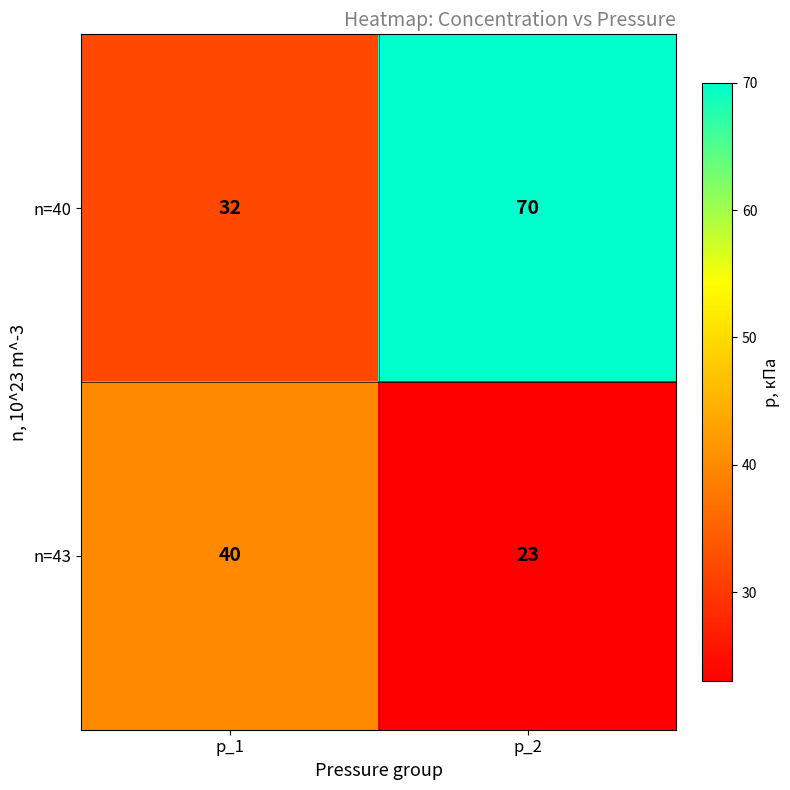

What is the greatest value displayed?

70